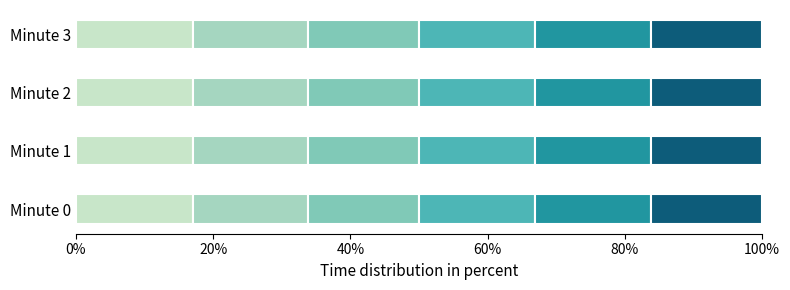

How many series are shown in this chart?

6